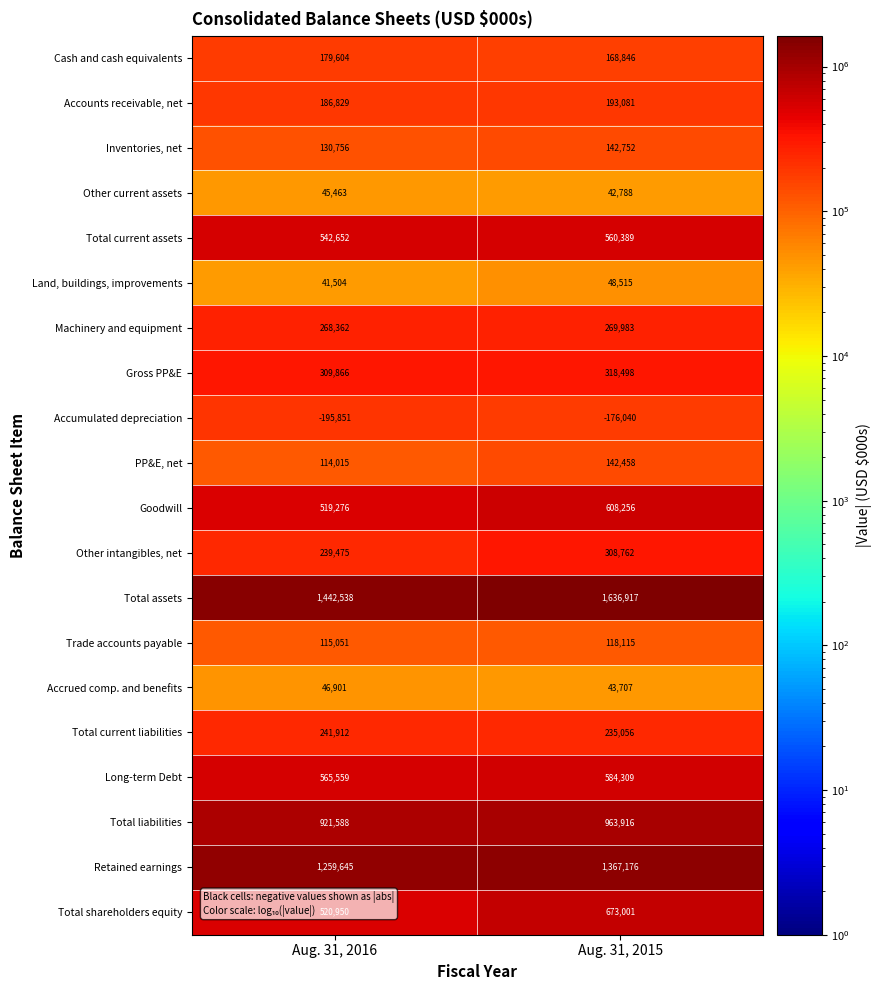

Is it true that Retained earnings equals 1259645 at Aug. 31, 2016?

True